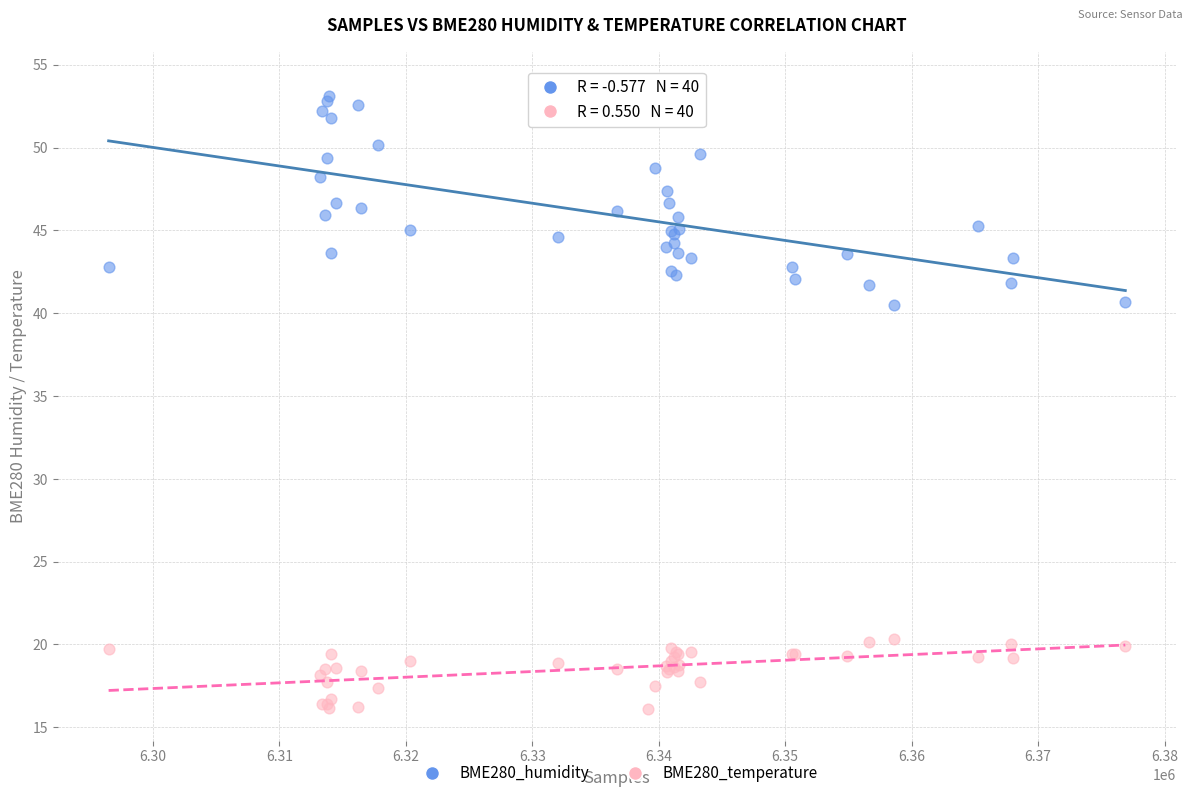

Which series has the largest Y range (max minus min)?

BME280_humidity